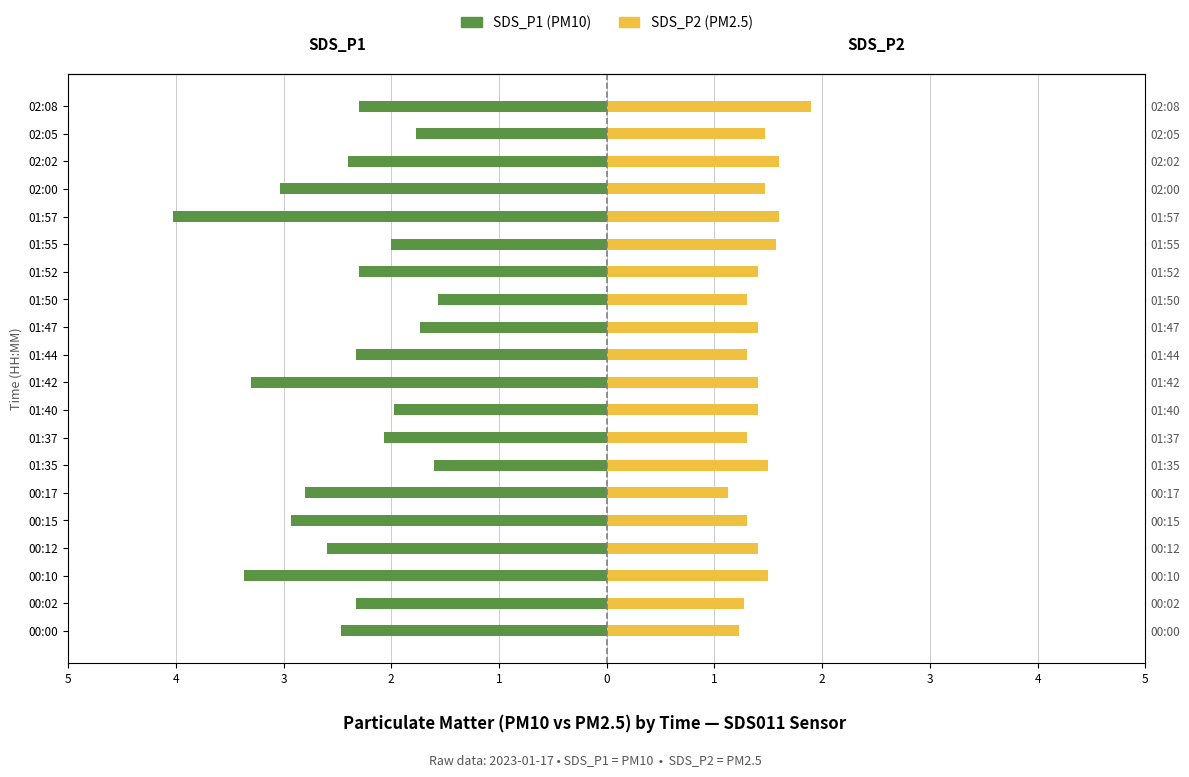

How many bars are there in total?

40